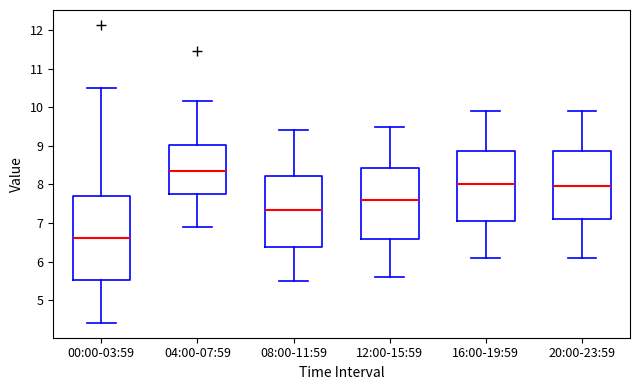

Reading left to right, transcribe this box plot: for each box, give where its median line is, the range the box spans, and where its two whiskers end, as read against the y-axis. The values are not printed on the chart, so give them approximately, as read against the axis.

00:00-03:59: median 6.6, box 5.5 to 7.7, whiskers 4.4 to 10.5
04:00-07:59: median 8.4, box 7.7 to 9.0, whiskers 6.9 to 10.2
08:00-11:59: median 7.4, box 6.4 to 8.2, whiskers 5.5 to 9.4
12:00-15:59: median 7.6, box 6.6 to 8.4, whiskers 5.6 to 9.5
16:00-19:59: median 8.0, box 7.1 to 8.9, whiskers 6.1 to 9.9
20:00-23:59: median 8.0, box 7.1 to 8.9, whiskers 6.1 to 9.9